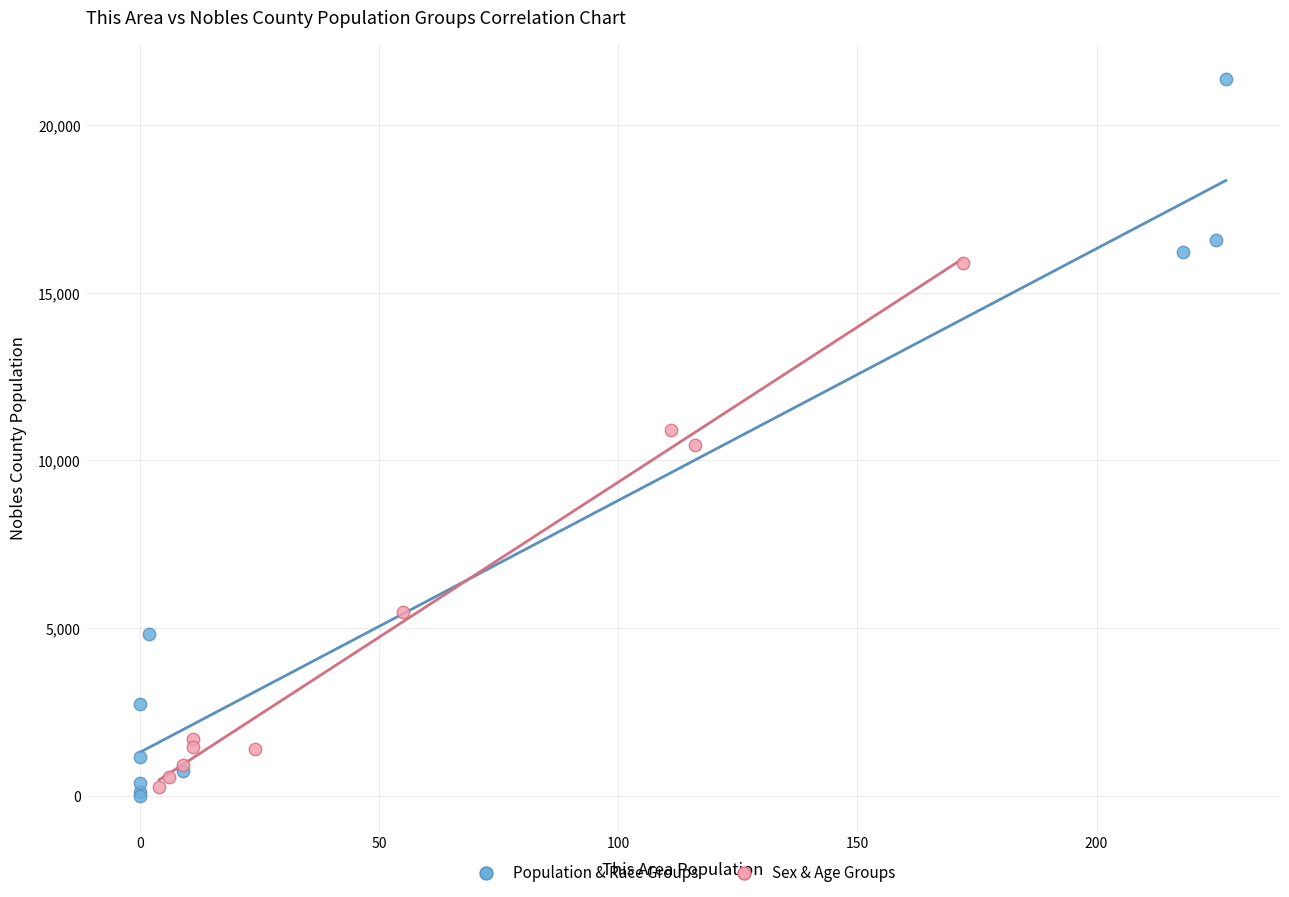

Which series reaches the maximum Y coordinate?

Population & Race Groups